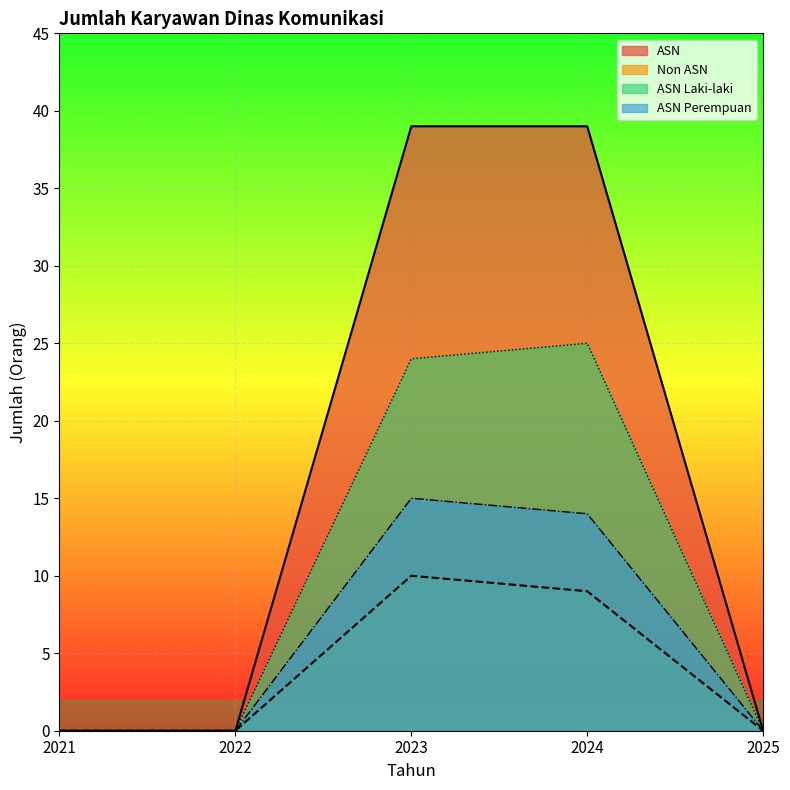

List the series in order of their overall mean, highest first.

ASN, ASN Laki-laki, ASN Perempuan, Non ASN